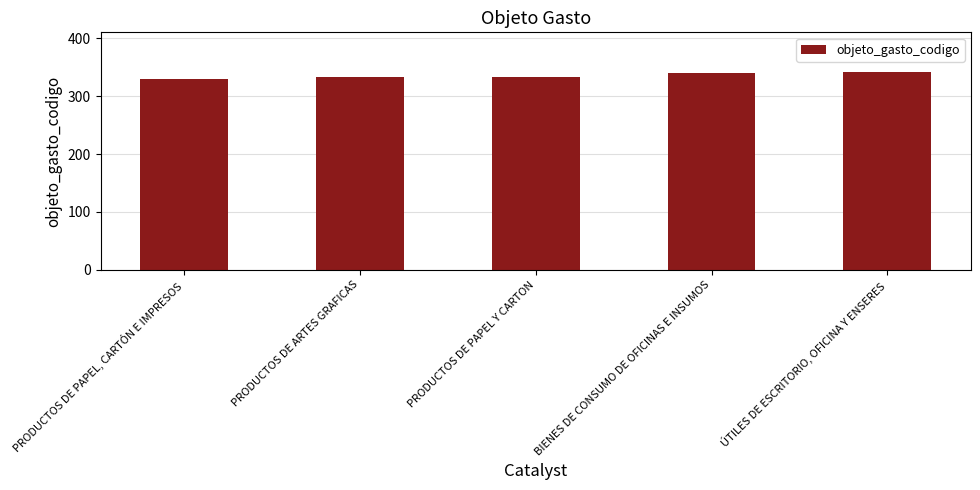

How many data points are less than 334?

2